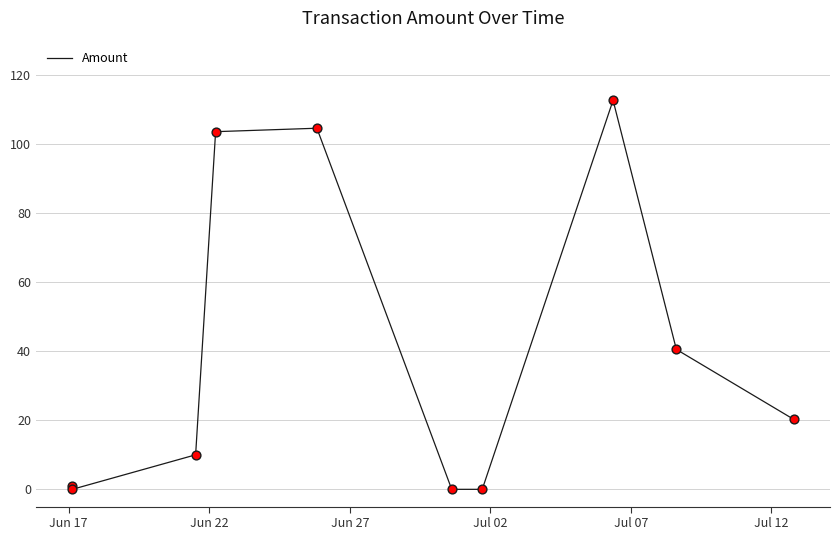

What is the greatest value displayed?

112.7